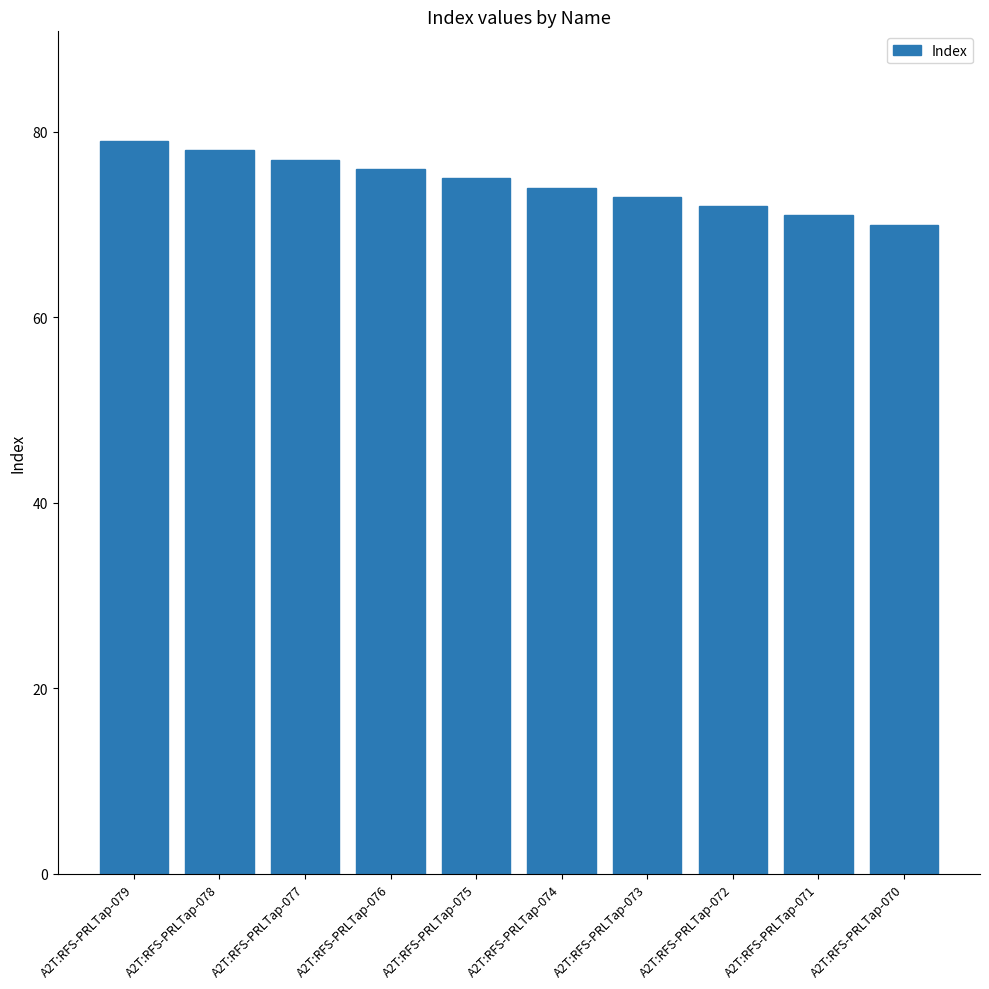

How many data points are less than 75?

5